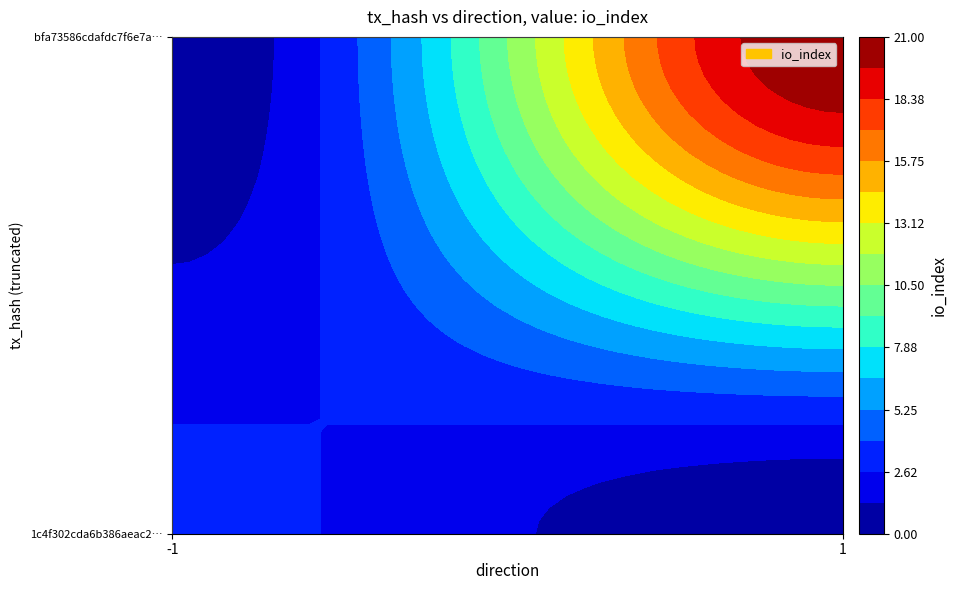

Reading left to right, what are all the values shown in this chart?

1c4f302cda6b386aeac24093a3d497cae9cfd31: -1	3
bfa73586cdafdc7f6e7a2d7c3fab69e59261ba8: 1	21